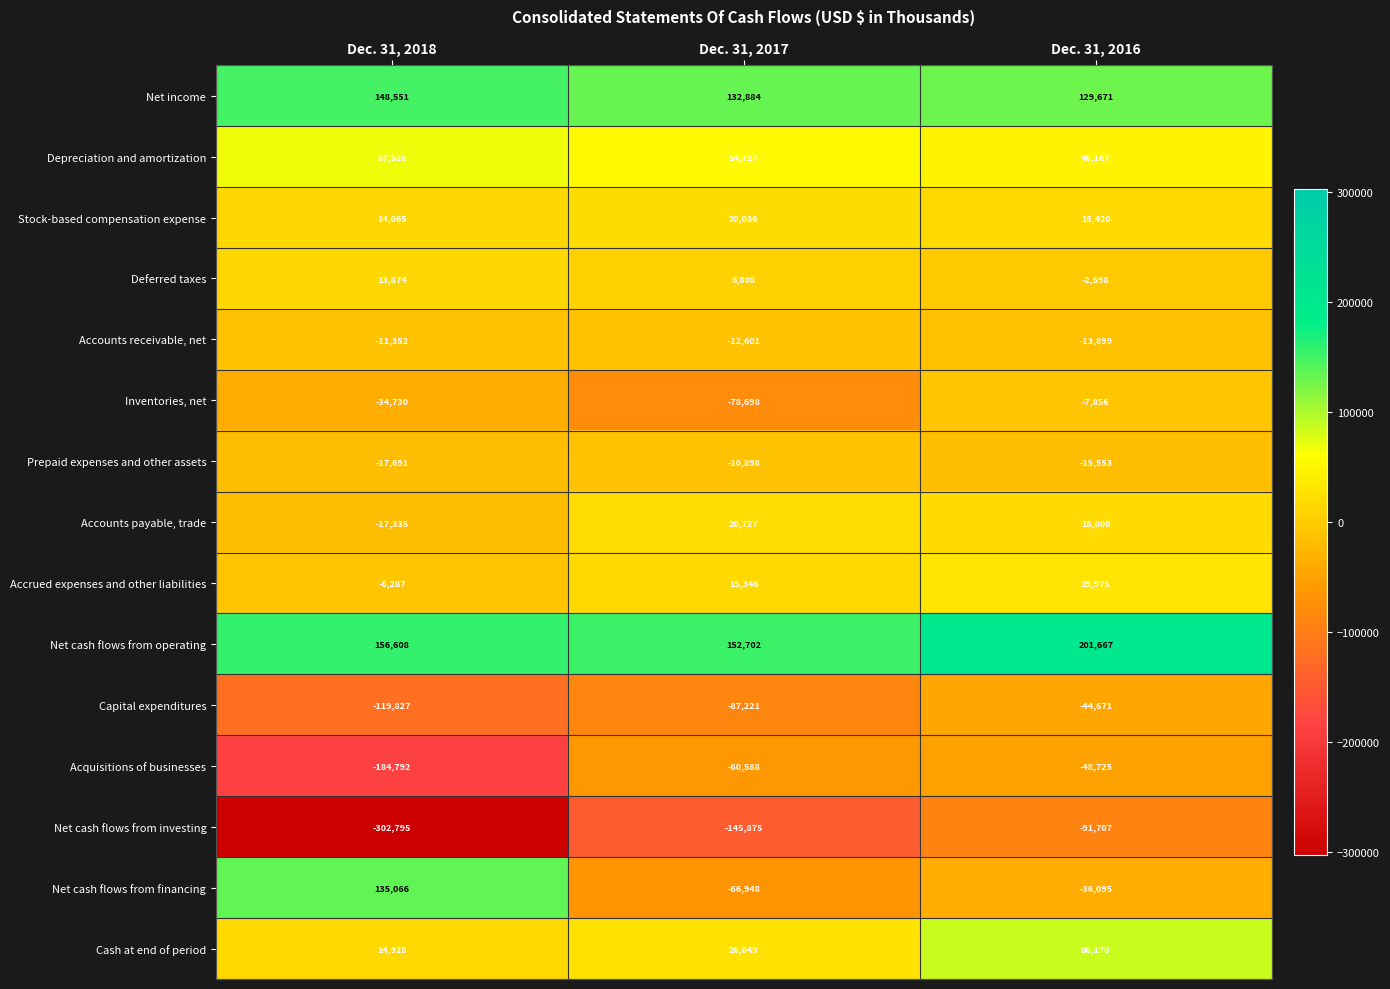

At which category is the sum across all series the highest?

Dec. 31, 2016